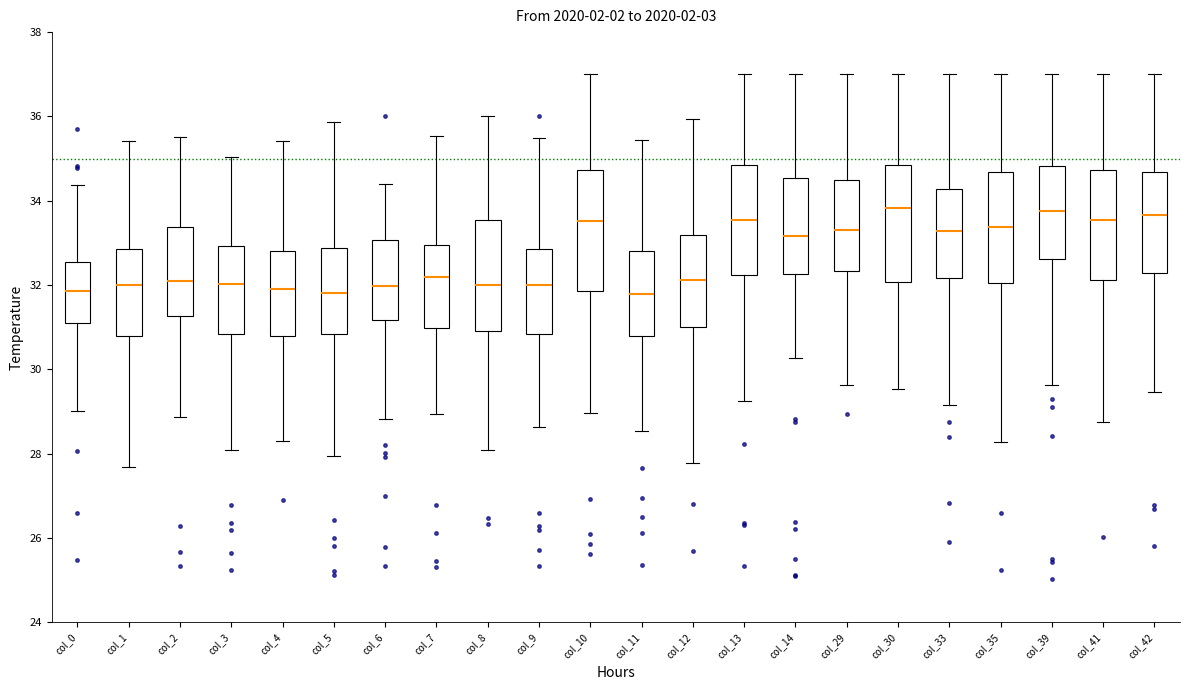

Where does the upper whisker of the box for col_41 end on the y-axis? The values are not printed on the chart, so give them approximately, as read against the axis.

37.0